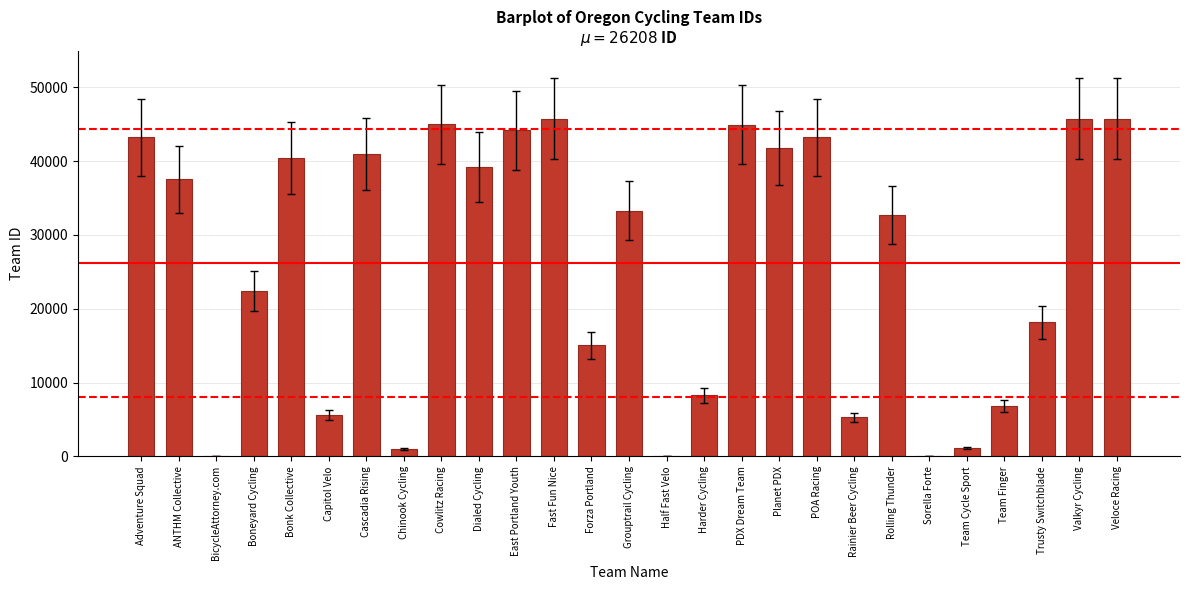

Is it true that the value at ANTHM Collective is 37544?

True